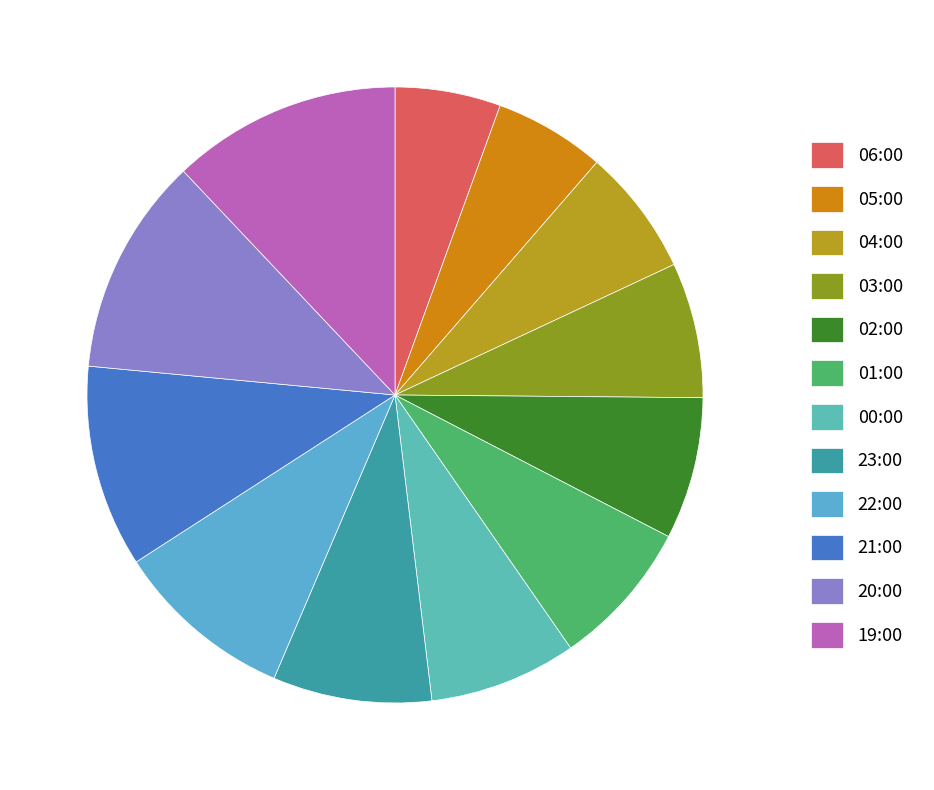

Count the number of slices in the pie.

12